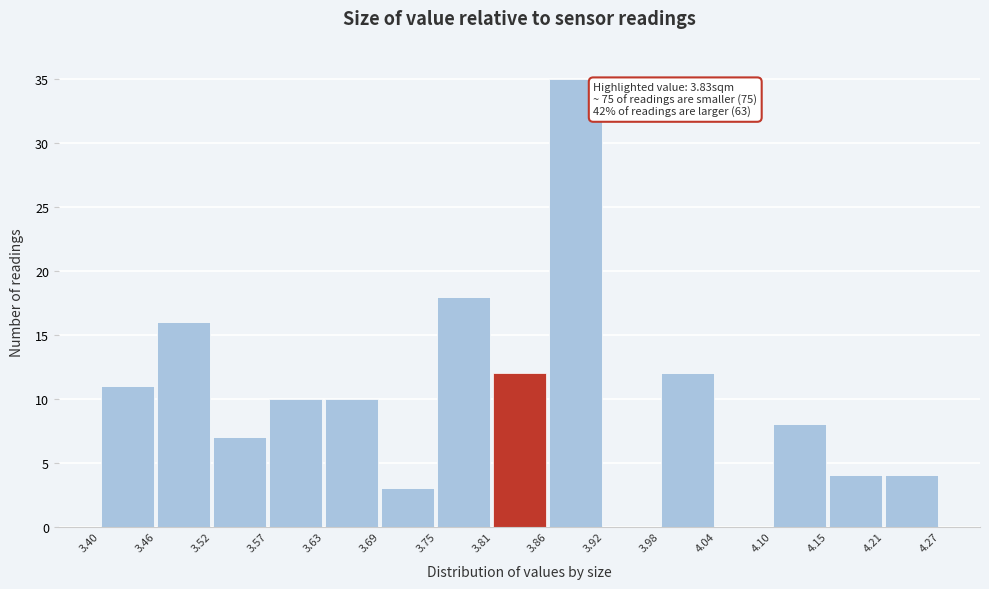

Over which range of the x-axis is the bar tallest?

3.86 to 3.92